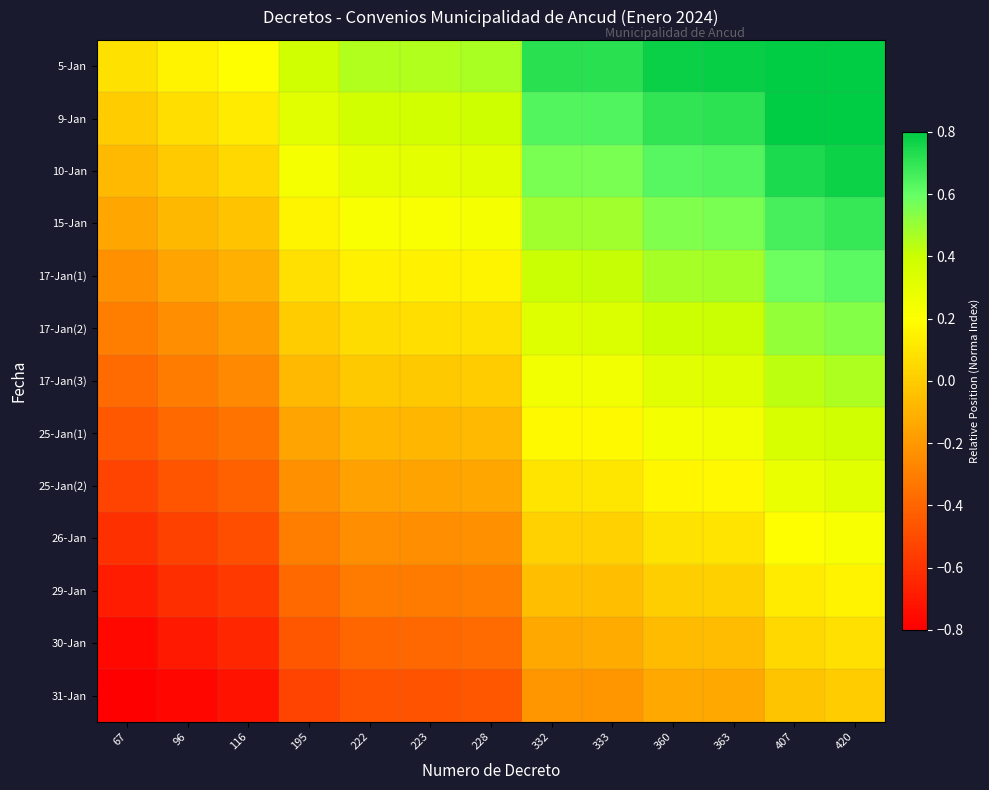

Reading left to right, extract all data points from this chart.

5-Jan: 67=0.1	96=0.2	116=0.2	195=0.4	222=0.5	223=0.5	228=0.5	332=0.7	333=0.7	360=0.8	363=0.8	407=0.9	420=0.9
9-Jan: 67=0.0	96=0.1	116=0.1	195=0.3	222=0.4	223=0.4	228=0.4	332=0.6	333=0.6	360=0.7	363=0.7	407=0.8	420=0.8
10-Jan: 67=-0.1	96=-0.0	116=0.0	195=0.2	222=0.3	223=0.3	228=0.3	332=0.6	333=0.6	360=0.6	363=0.6	407=0.7	420=0.8
15-Jan: 67=-0.1	96=-0.1	116=-0.0	195=0.2	222=0.2	223=0.2	228=0.2	332=0.5	333=0.5	360=0.5	363=0.6	407=0.7	420=0.7
17-Jan(1): 67=-0.2	96=-0.2	116=-0.1	195=0.1	222=0.1	223=0.1	228=0.2	332=0.4	333=0.4	360=0.5	363=0.5	407=0.6	420=0.6
17-Jan(2): 67=-0.3	96=-0.2	116=-0.2	195=0.0	222=0.1	223=0.1	228=0.1	332=0.3	333=0.3	360=0.4	363=0.4	407=0.5	420=0.5
17-Jan(3): 67=-0.4	96=-0.3	116=-0.3	195=-0.1	222=-0.0	223=-0.0	228=0.0	332=0.3	333=0.3	360=0.3	363=0.3	407=0.4	420=0.5
25-Jan(1): 67=-0.5	96=-0.4	116=-0.3	195=-0.2	222=-0.1	223=-0.1	228=-0.1	332=0.2	333=0.2	360=0.2	363=0.2	407=0.4	420=0.4
25-Jan(2): 67=-0.5	96=-0.5	116=-0.4	195=-0.2	222=-0.2	223=-0.2	228=-0.1	332=0.1	333=0.1	360=0.2	363=0.2	407=0.3	420=0.3
26-Jan: 67=-0.6	96=-0.5	116=-0.5	195=-0.3	222=-0.2	223=-0.2	228=-0.2	332=0.0	333=0.0	360=0.1	363=0.1	407=0.2	420=0.2
29-Jan: 67=-0.7	96=-0.6	116=-0.6	195=-0.4	222=-0.3	223=-0.3	228=-0.3	332=-0.1	333=-0.1	360=0.0	363=0.0	407=0.1	420=0.2
30-Jan: 67=-0.8	96=-0.7	116=-0.6	195=-0.5	222=-0.4	223=-0.4	228=-0.4	332=-0.1	333=-0.1	360=-0.1	363=-0.1	407=0.0	420=0.1
31-Jan: 67=-0.8	96=-0.8	116=-0.7	195=-0.5	222=-0.5	223=-0.5	228=-0.5	332=-0.2	333=-0.2	360=-0.1	363=-0.1	407=-0.0	420=0.0